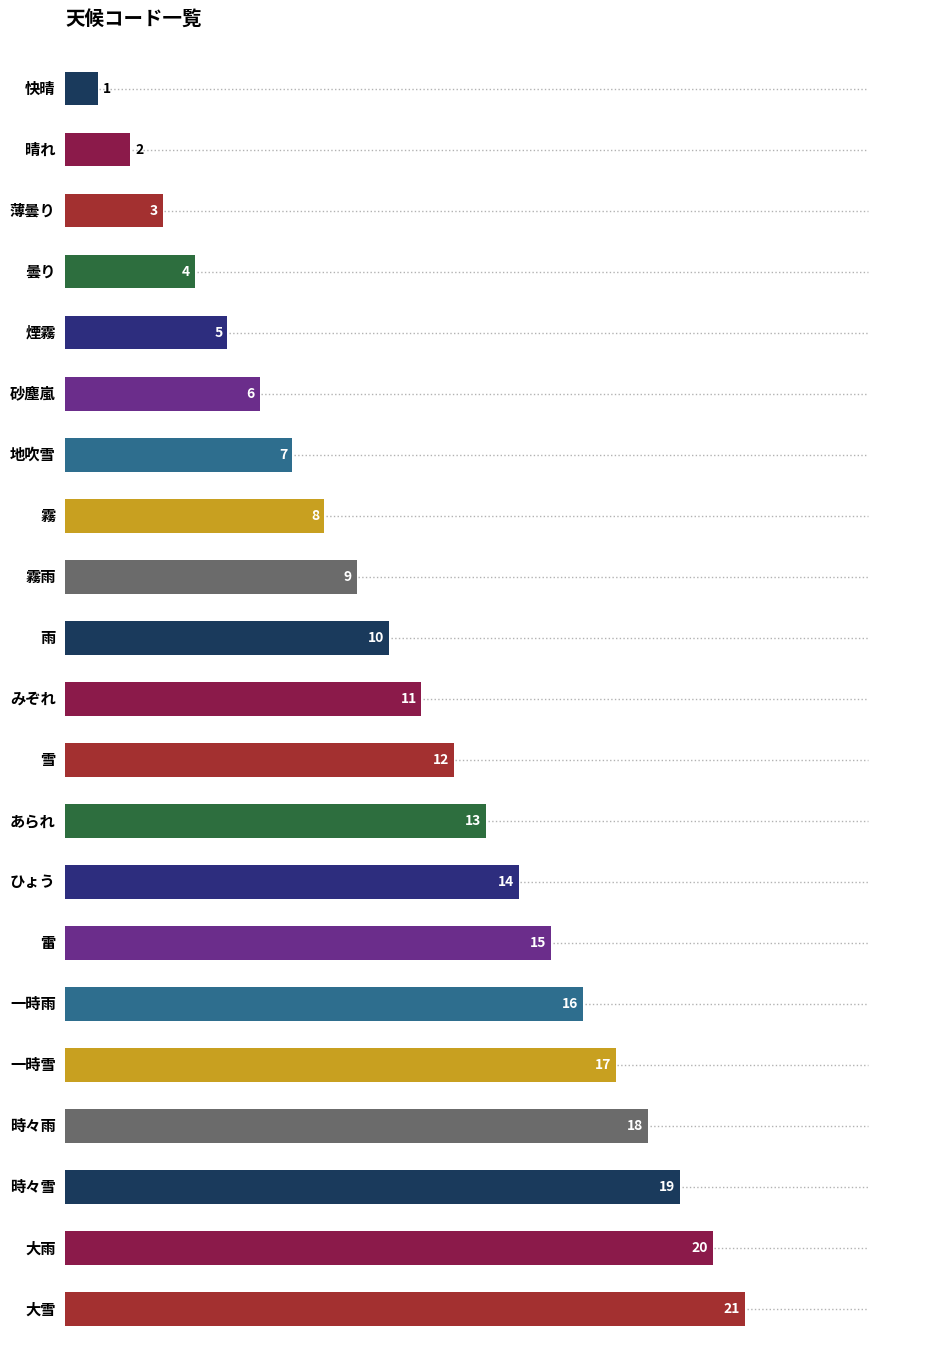

What is the maximum value shown in the chart?

21